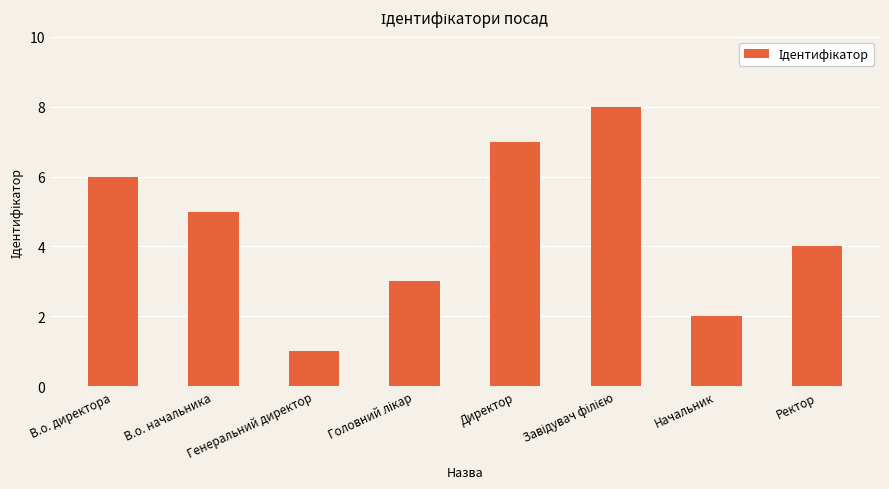

Which has a higher value, Начальник or Ректор?

Ректор